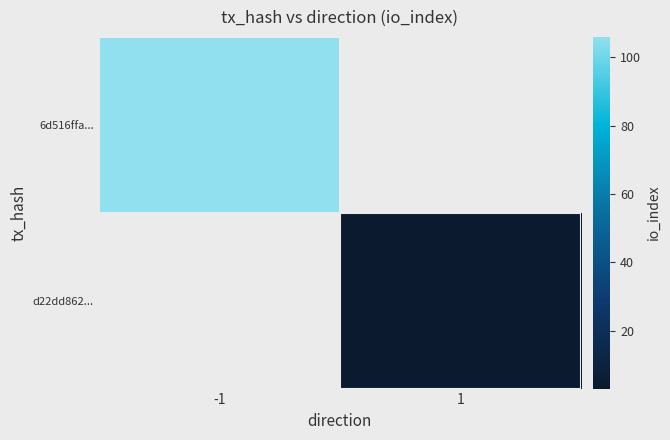

How many data points does each series have?

2